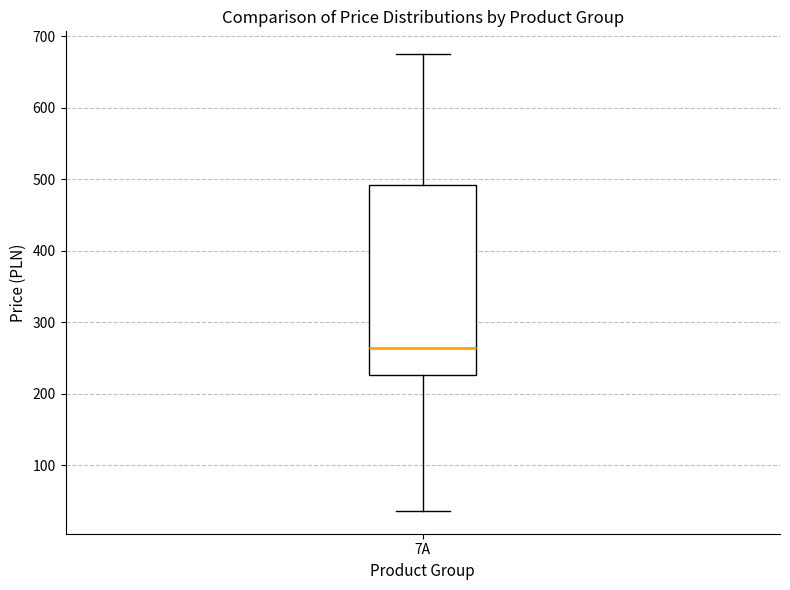

Read this box plot against the y-axis: the position of the median line, the range covered by the box, and the ends of both whiskers. The values are not printed on the chart, so give them approximately, as read against the axis.

median 260, box 230 to 490, whiskers 40 to 680